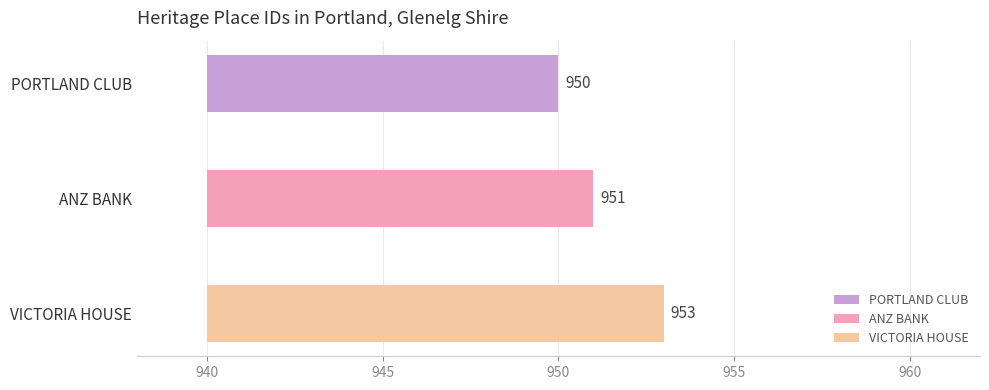

List the labels in order of value, largest first.

VICTORIA HOUSE, ANZ BANK, PORTLAND CLUB